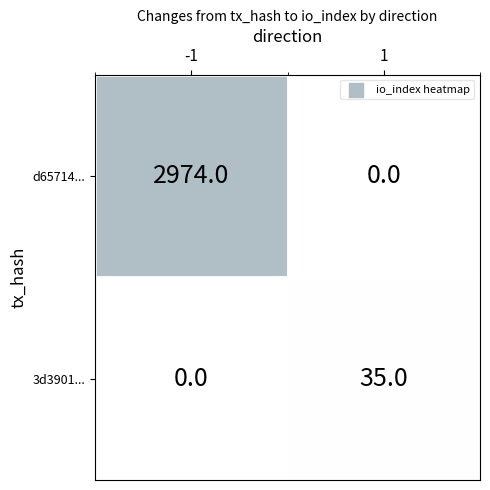

Reading right to left, what are all the values shown in this chart?

d65714...: 0	2974
3d3901...: 35	0